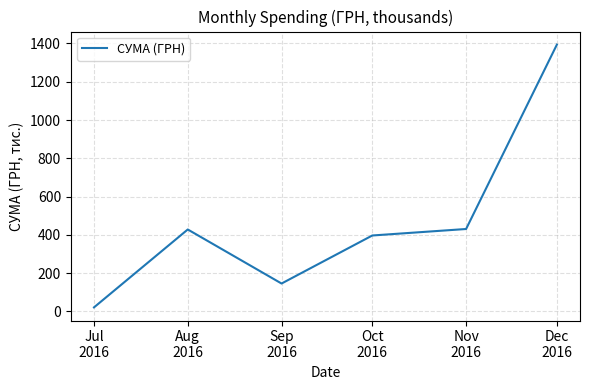

The value at Dec
2016 is 1393.4. True or false?

True